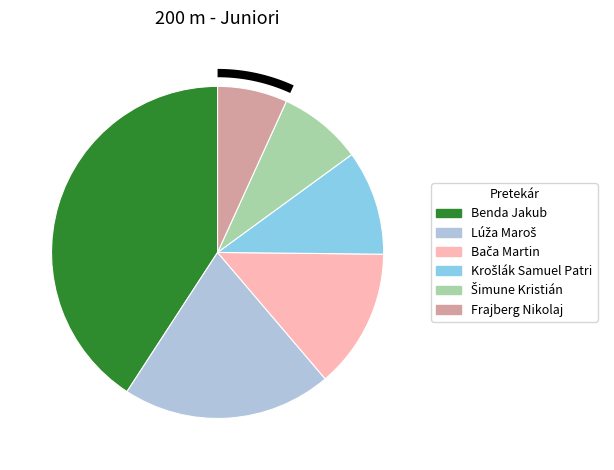

How much of the chart is everything except Bača Martin?

85.7%